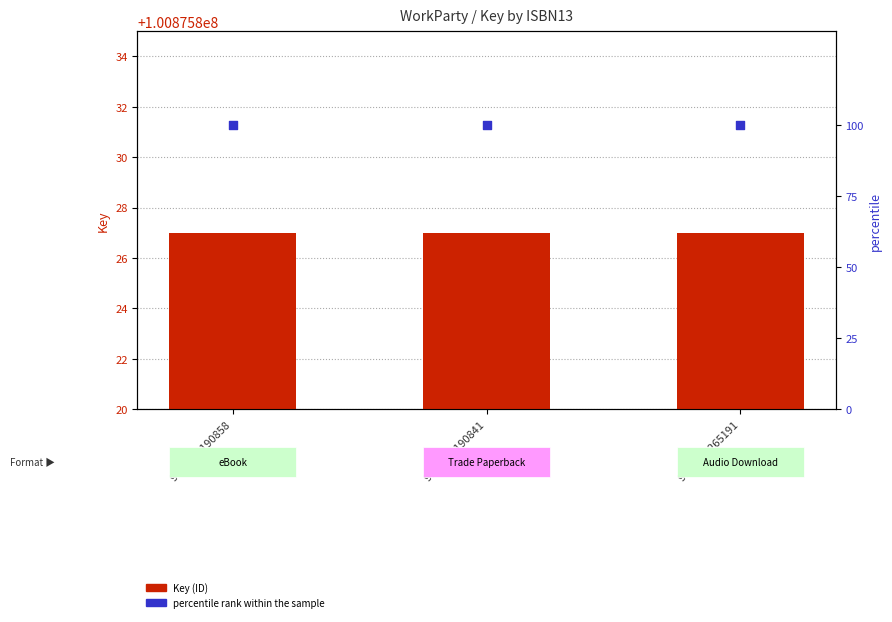

At which category is the sum across all series the highest?

9781501190858